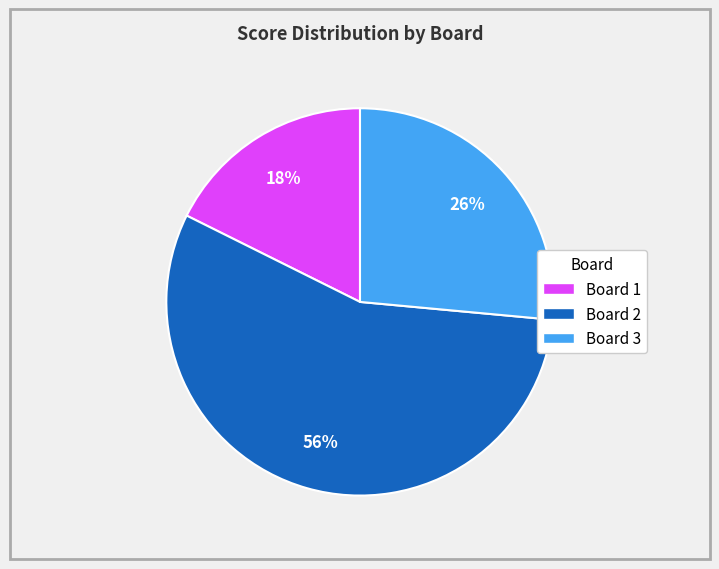

To the nearest percent, what is the difference between the largest and smallest slice percentages?

38%